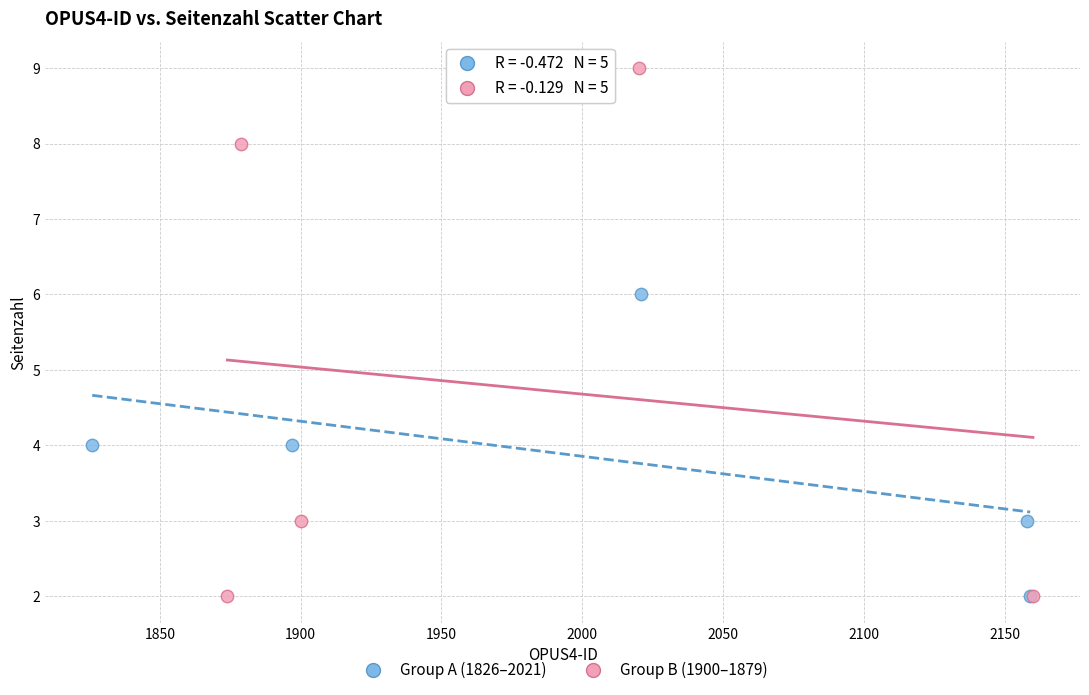

Which series contains the highest Y value?

Group B (1900–1879)